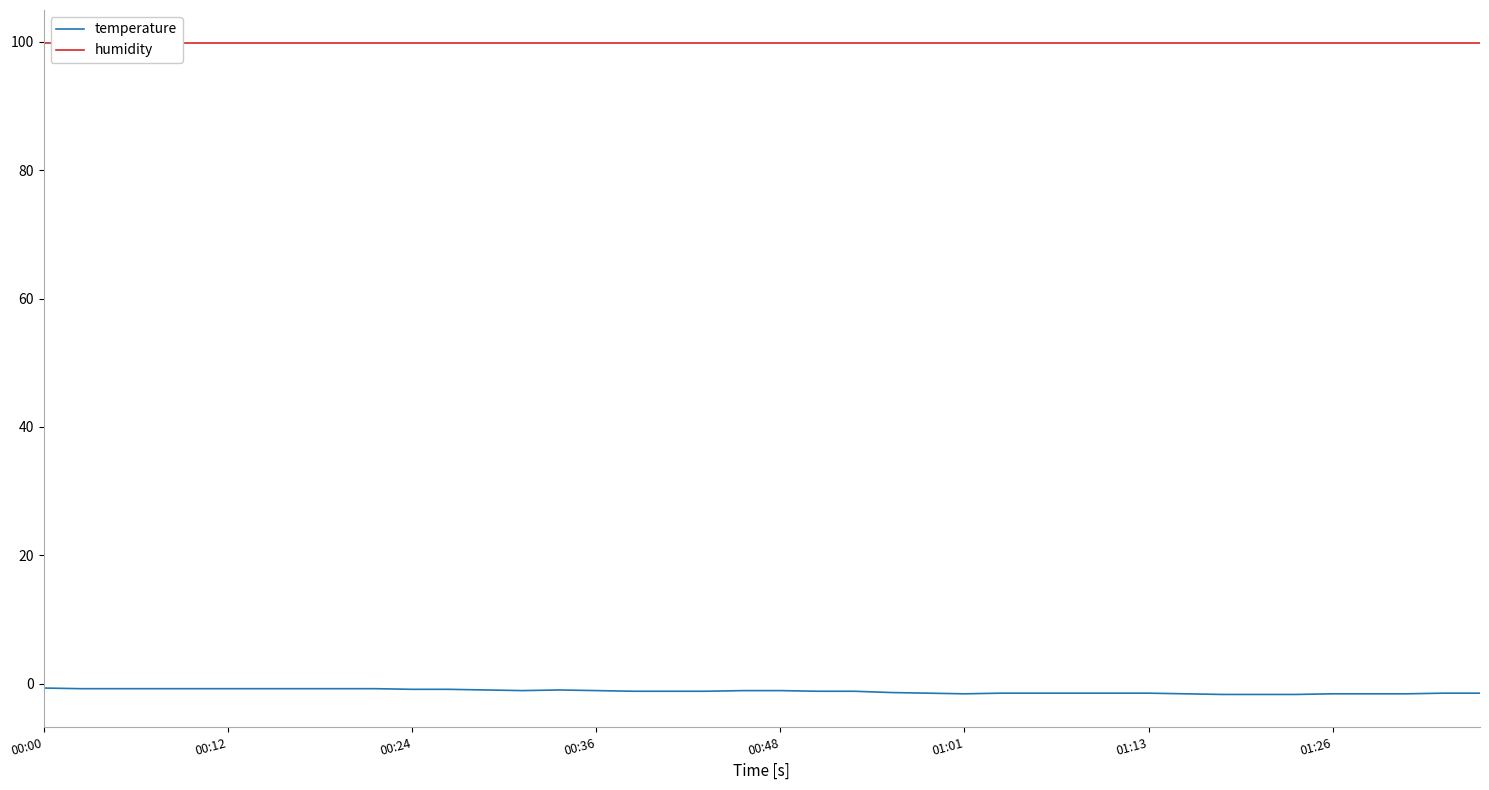

What position from the left is 23?

24